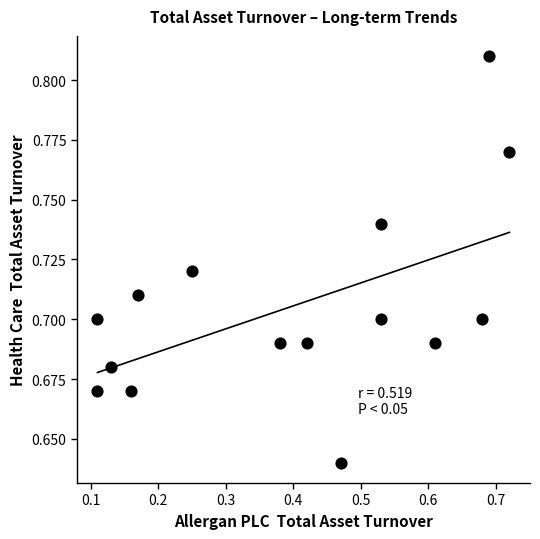

How many data points are displayed?

15